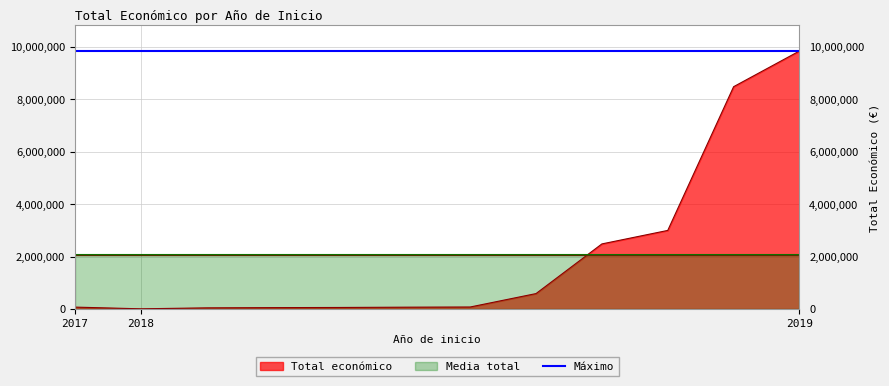

What is the greatest value displayed?

9847932